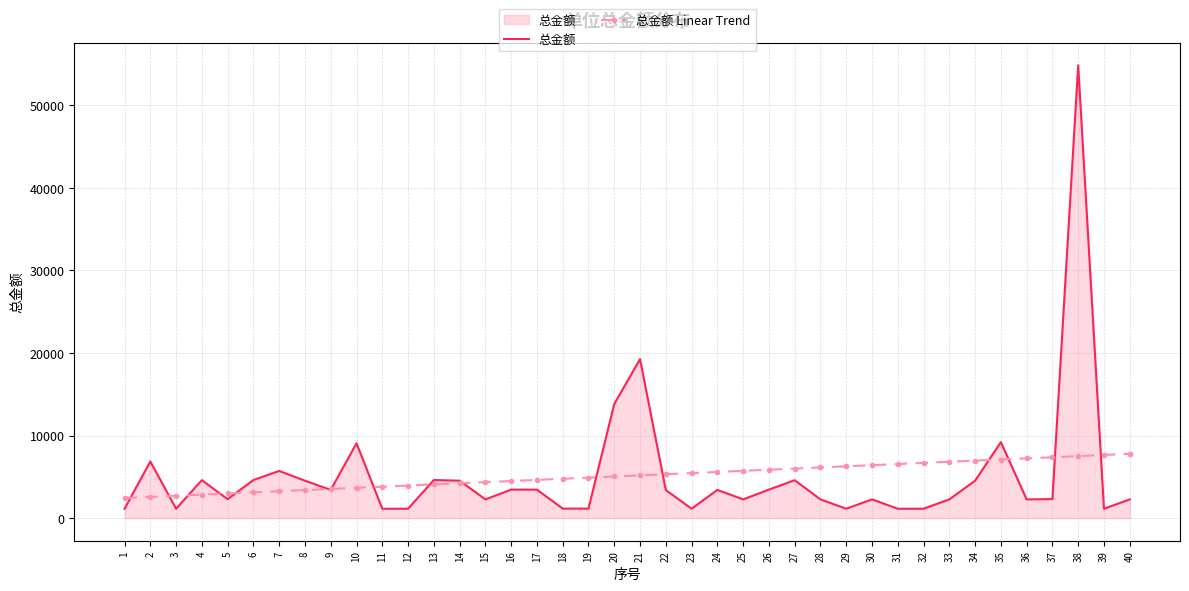

Which series has the widest spread of values?

总金额